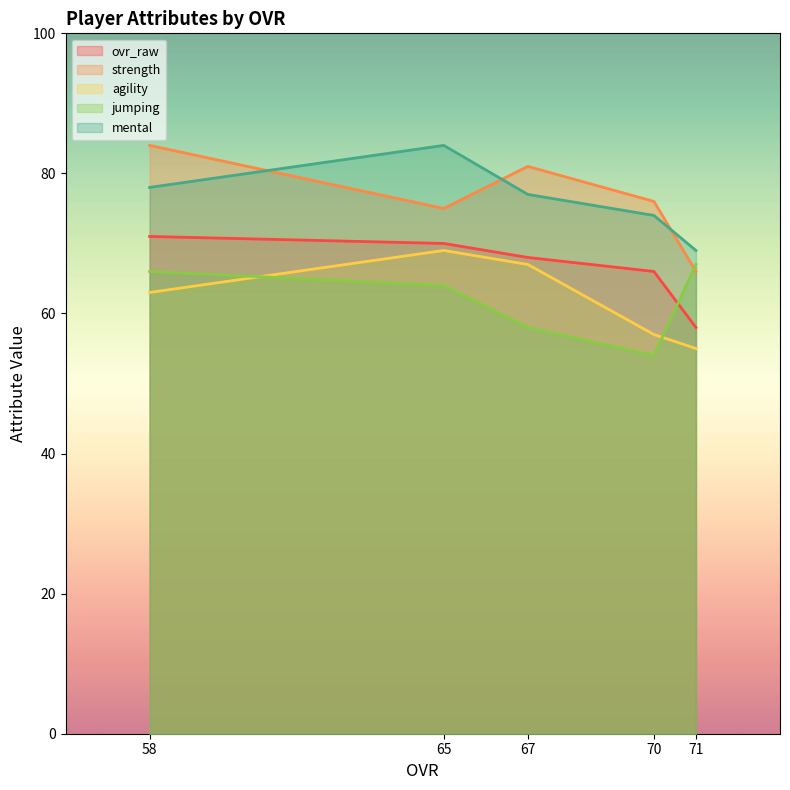

At which category does strength reach its first local peak?

67